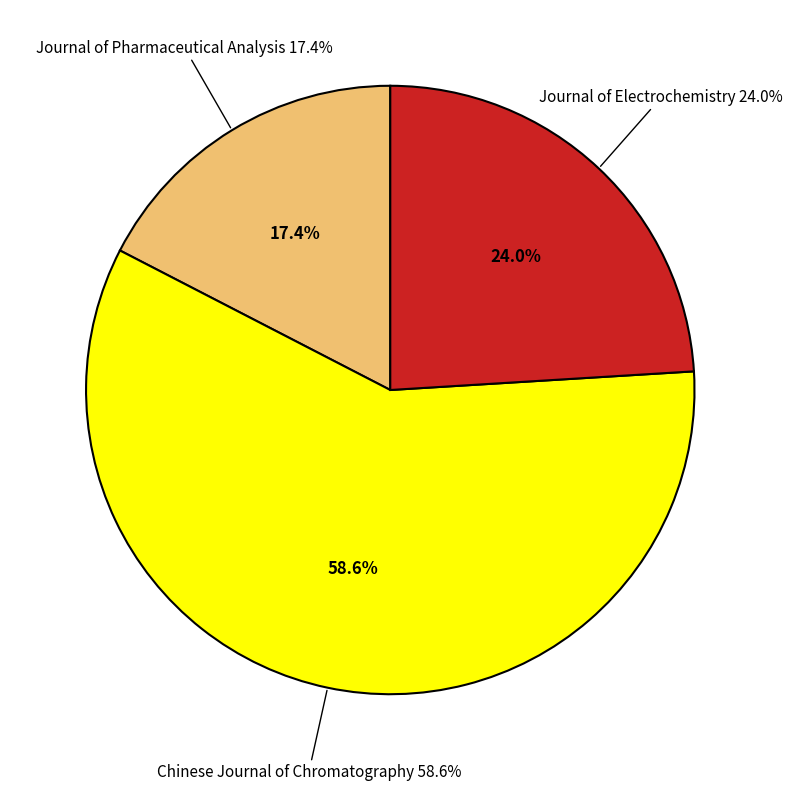

True or false: Journal of Pharmaceutical Analysis accounts for 17% of the total.

True